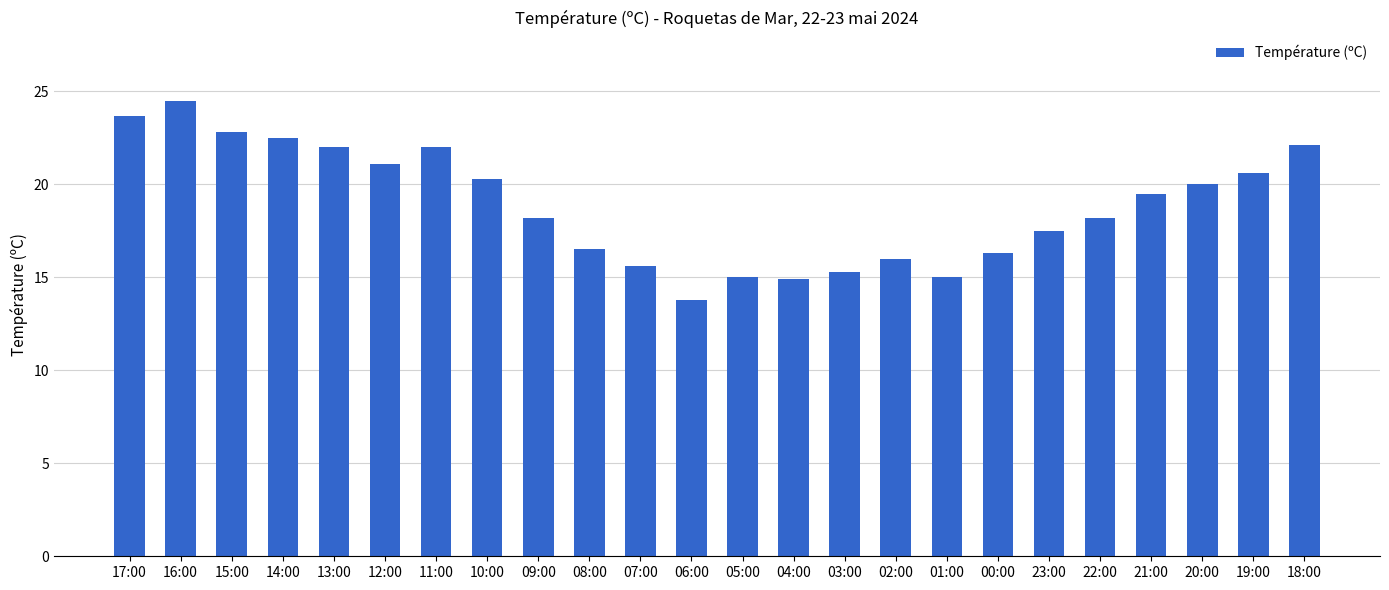

What is the difference between the maximum and minimum values?

10.7